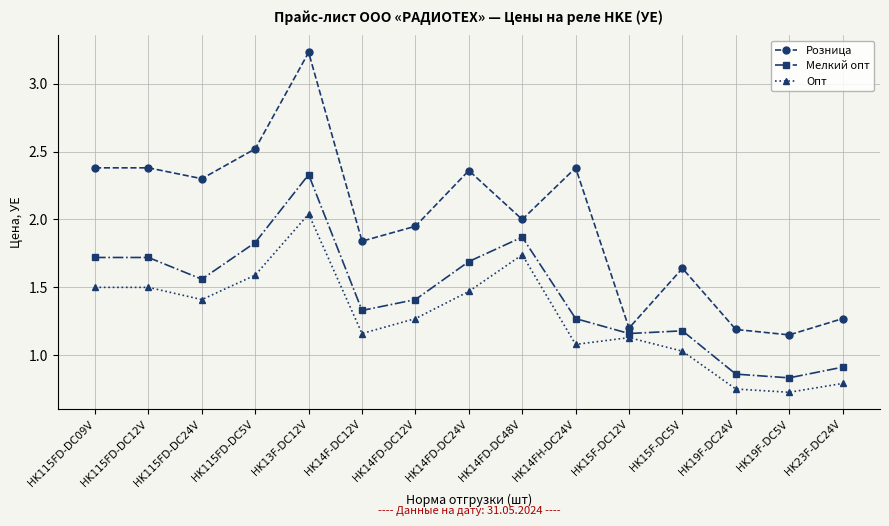

What is the difference between the Опт values at HK115FD-DC09V and HK14F-DC12V?

0.3